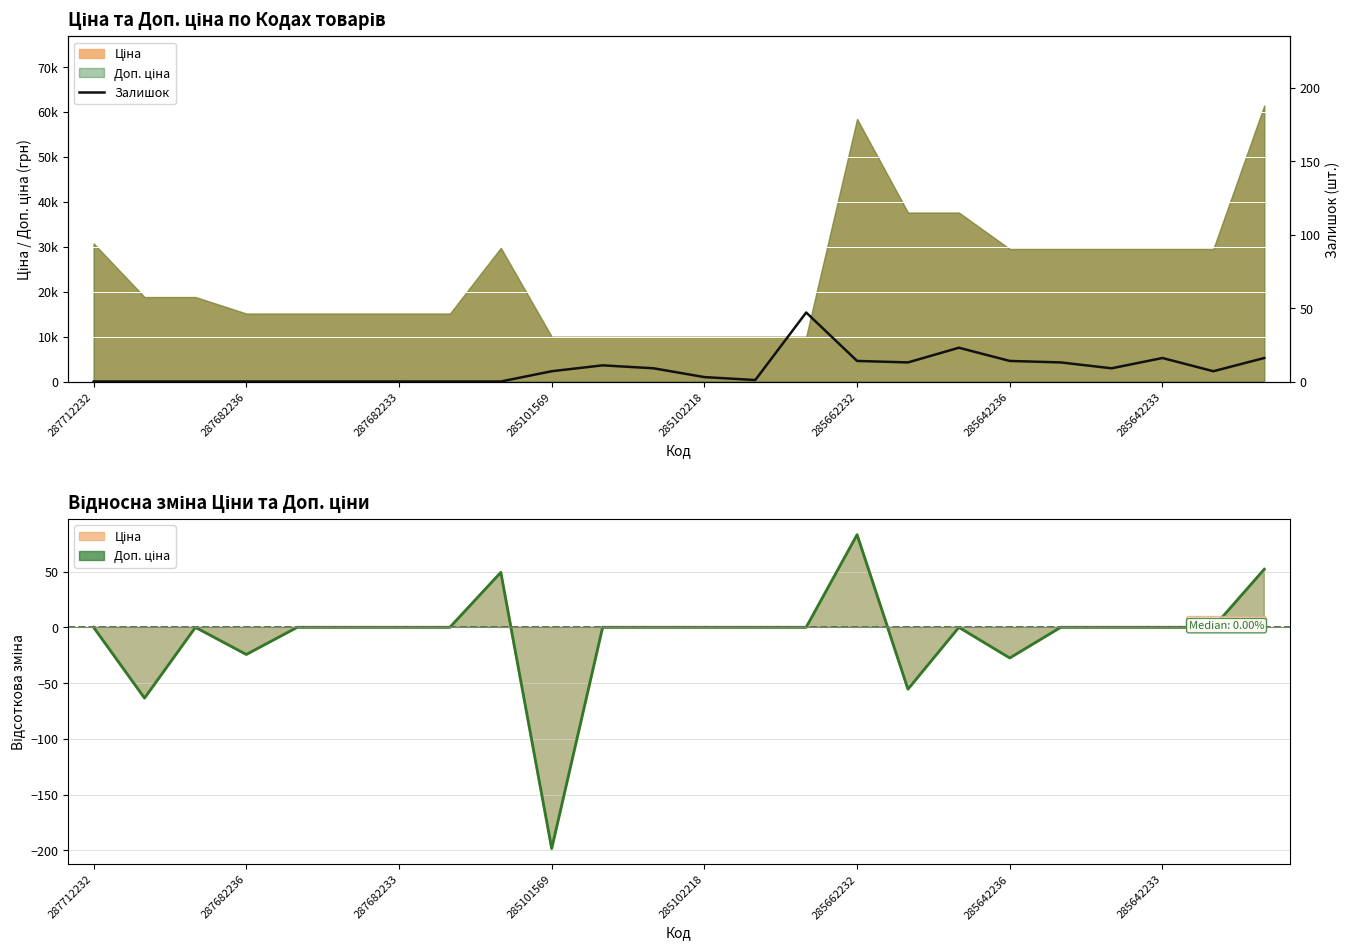

What position from the right is 19?

5